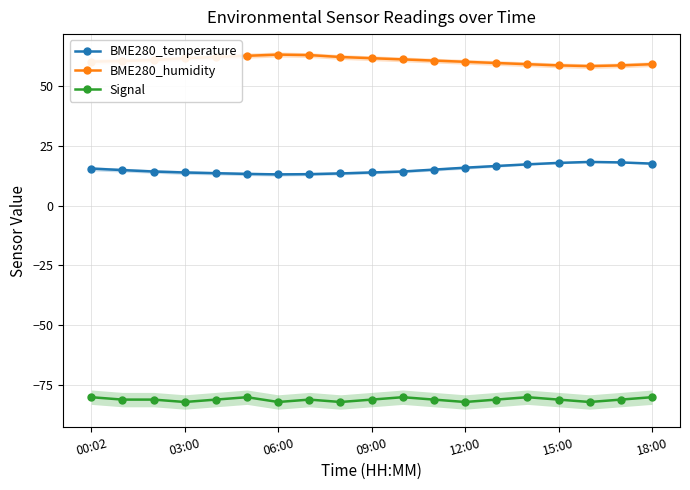

Reading right to left, list all the values displayed in this chart.

BME280_temperature: 17.5	18.0	18.2	17.8	17.2	16.5	15.8	15.0	14.2	13.8	13.4	13.1	13.0	13.2	13.5	13.8	14.2	14.8	15.4
BME280_humidity: 59.0	58.5	58.2	58.5	59.0	59.5	60.0	60.5	61.0	61.5	62.0	62.8	63.0	62.5	62.0	61.5	60.7	60.3	60.1
Signal: -80.0	-81.0	-82.0	-81.0	-80.0	-81.0	-82.0	-81.0	-80.0	-81.0	-82.0	-81.0	-82.0	-80.0	-81.0	-82.0	-81.0	-81.0	-80.0